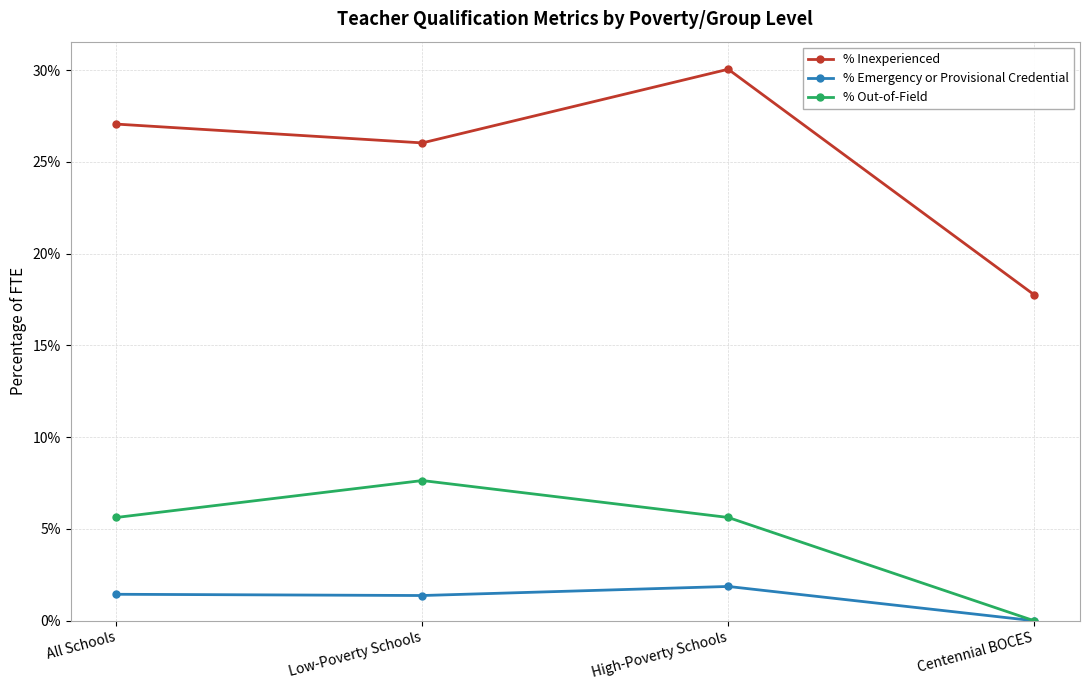

Where is the first local maximum for % Emergency or Provisional Credential?

High-Poverty Schools